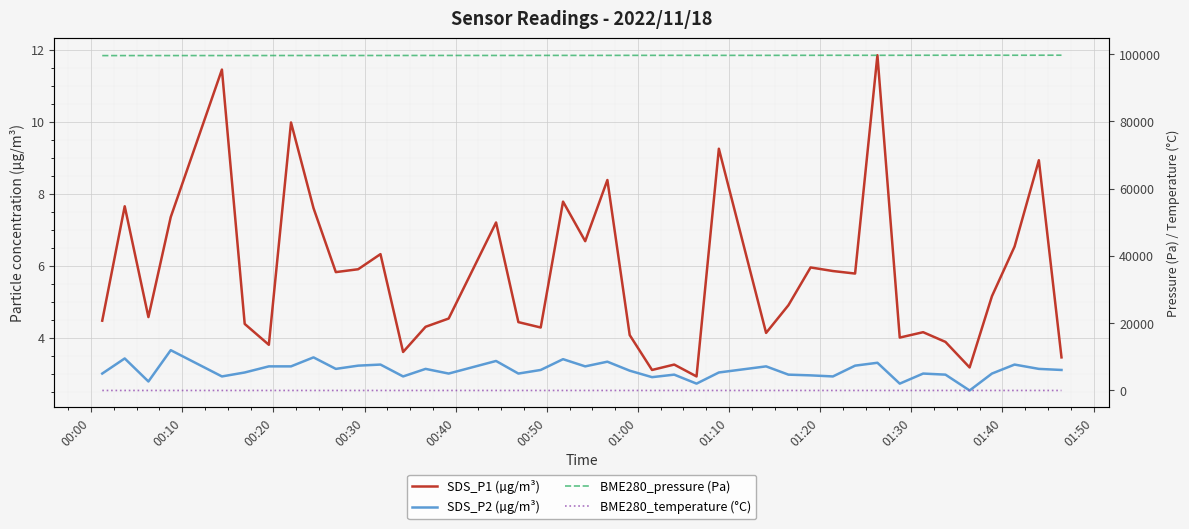

True or false: SDS_P1 (µg/m³) and SDS_P2 (µg/m³) intersect in this chart.

False